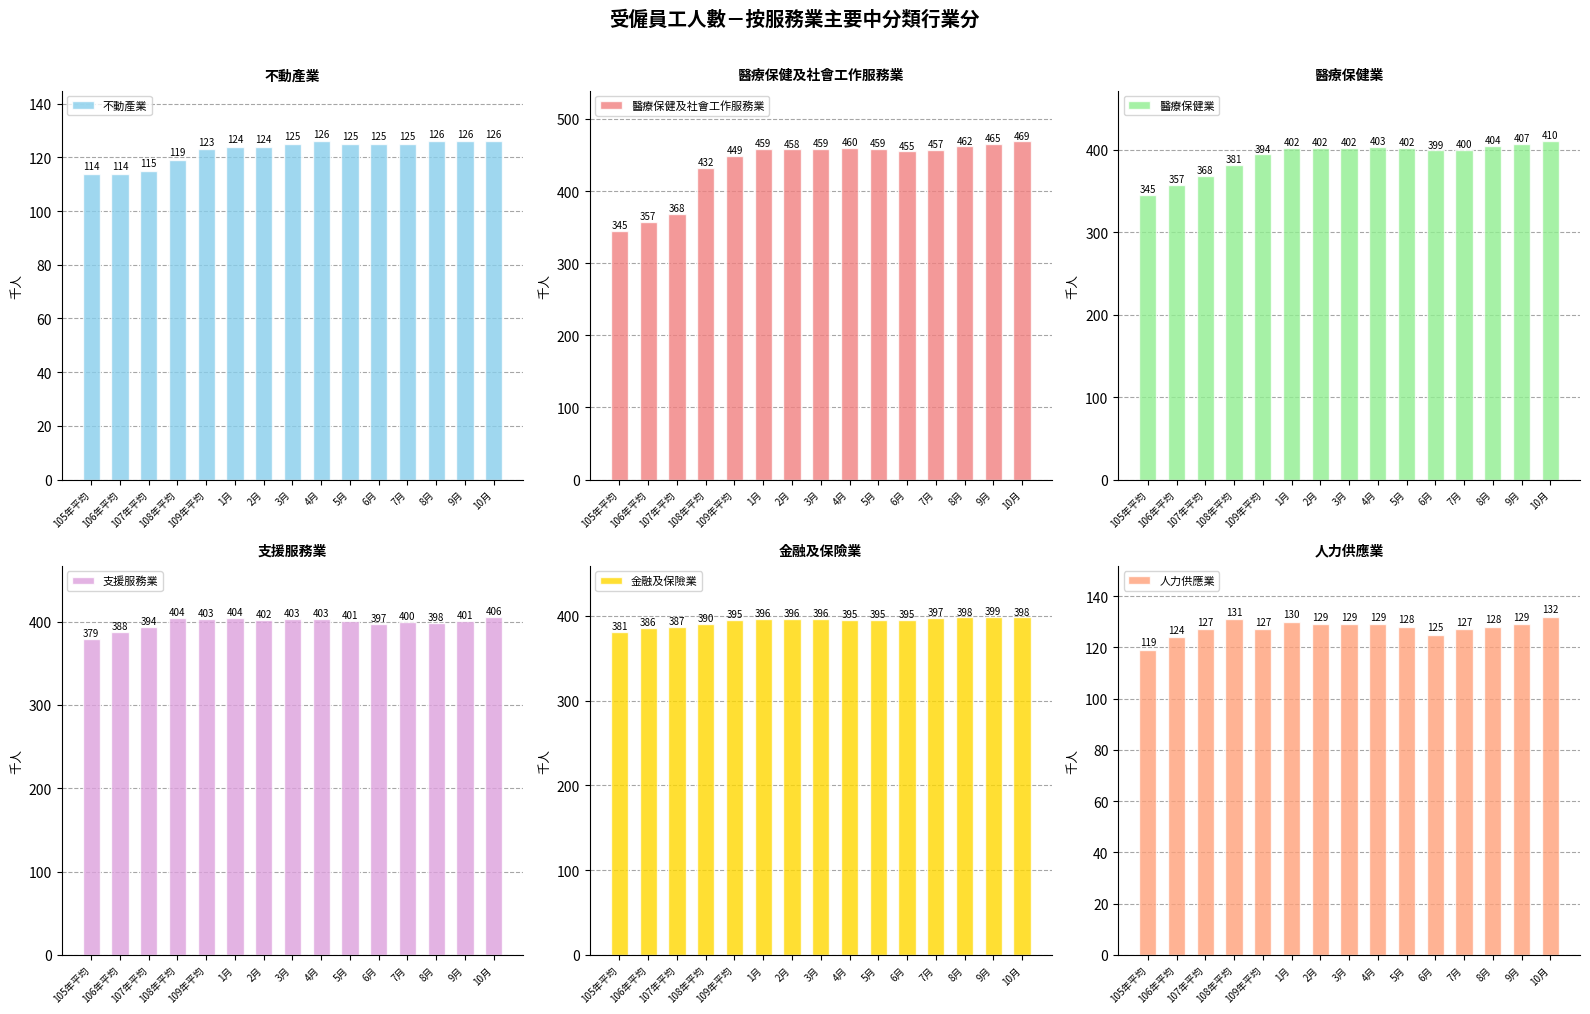

How many data points does each series have?

15